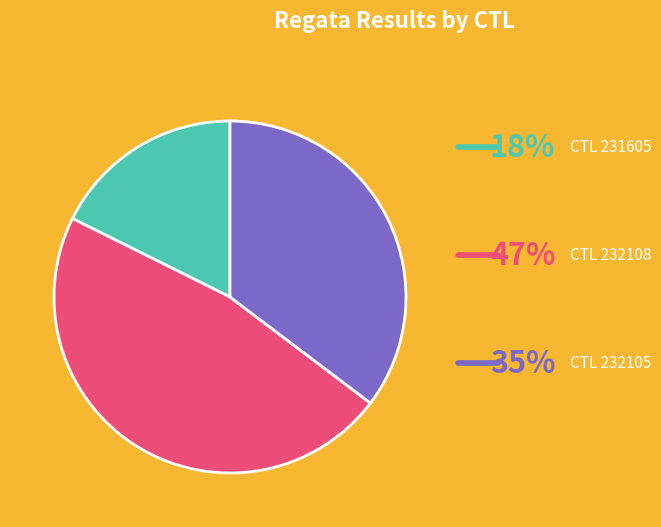

How many slices are in this pie chart?

3